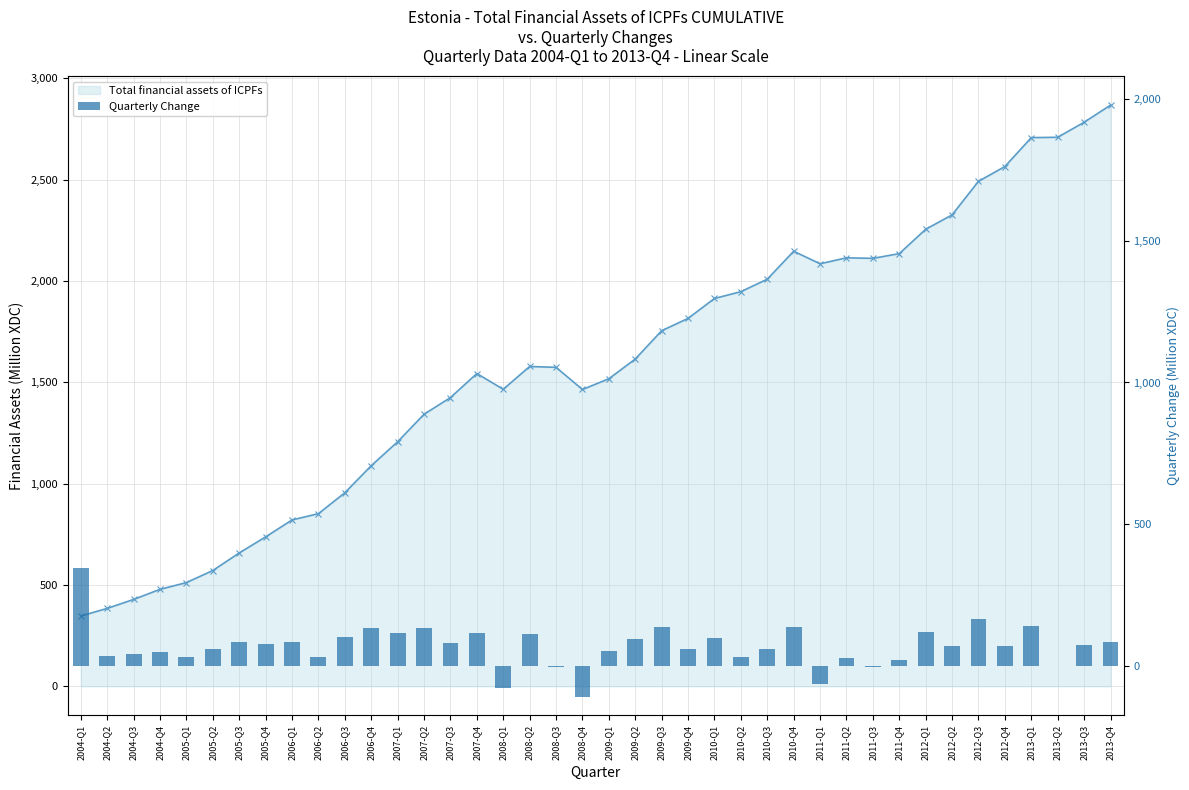

List the labels in order of Total financial assets of ICPFs value, smallest first.

2004-Q1, 2004-Q2, 2004-Q3, 2004-Q4, 2005-Q1, 2005-Q2, 2005-Q3, 2005-Q4, 2006-Q1, 2006-Q2, 2006-Q3, 2006-Q4, 2007-Q1, 2007-Q2, 2007-Q3, 2008-Q4, 2008-Q1, 2009-Q1, 2007-Q4, 2008-Q3, 2008-Q2, 2009-Q2, 2009-Q3, 2009-Q4, 2010-Q1, 2010-Q2, 2010-Q3, 2011-Q1, 2011-Q3, 2011-Q2, 2011-Q4, 2010-Q4, 2012-Q1, 2012-Q2, 2012-Q3, 2012-Q4, 2013-Q1, 2013-Q2, 2013-Q3, 2013-Q4